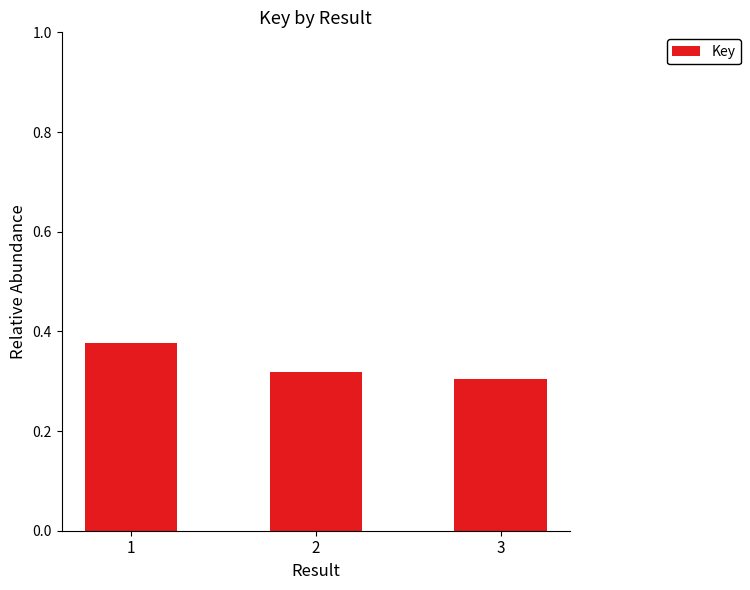

At which category does the chart reach its peak across all series?

1